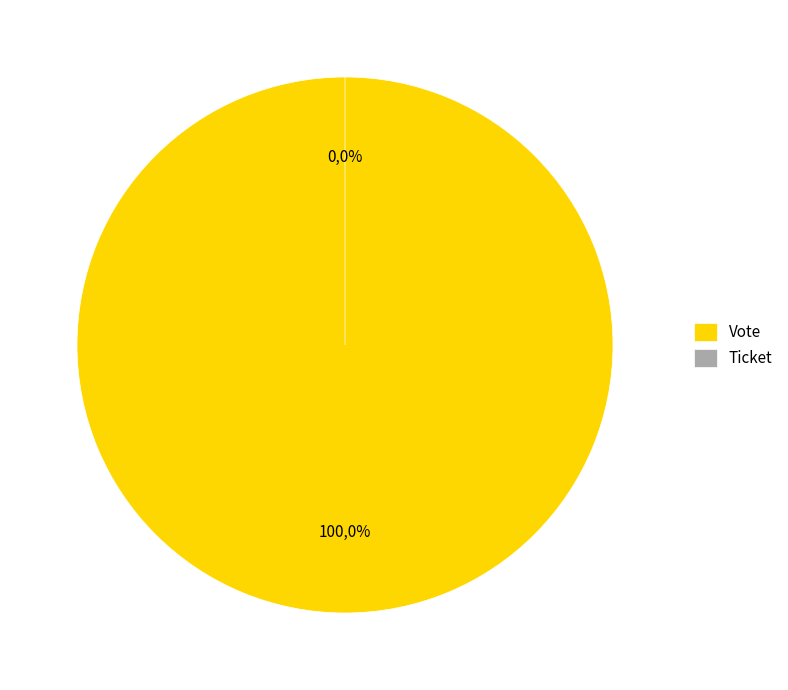

Which category has the biggest portion of the pie?

Vote